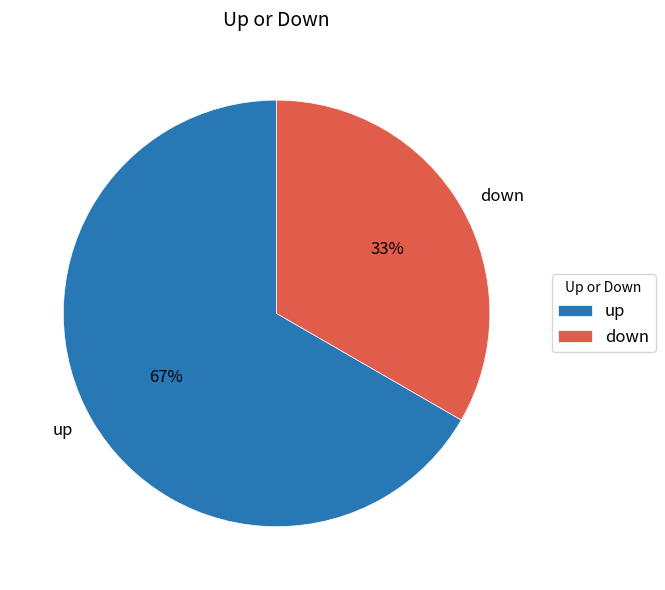

What percentage is the up slice, to the nearest percent?

67%